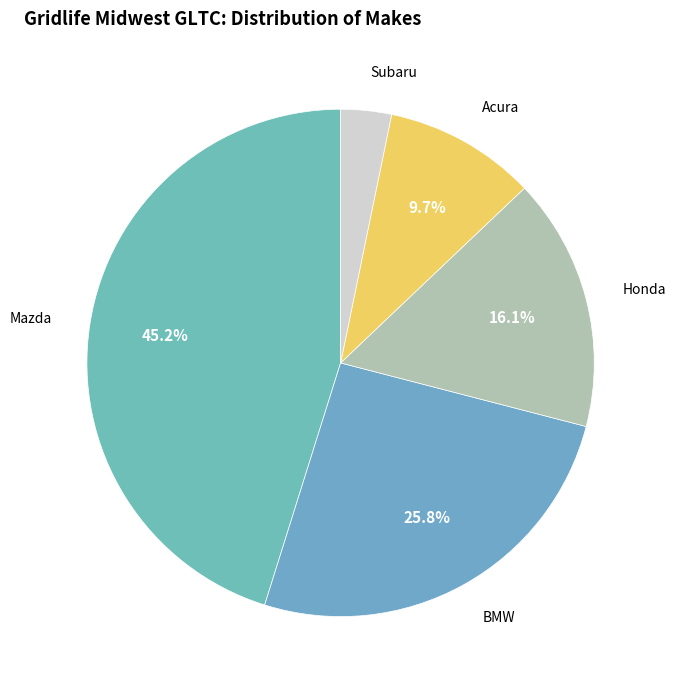

How many segments does this pie chart have?

5